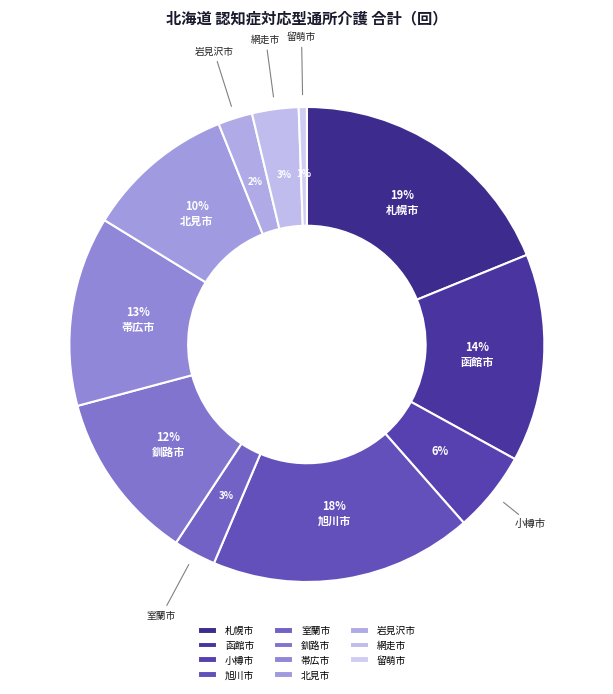

How many segments does this pie chart have?

11